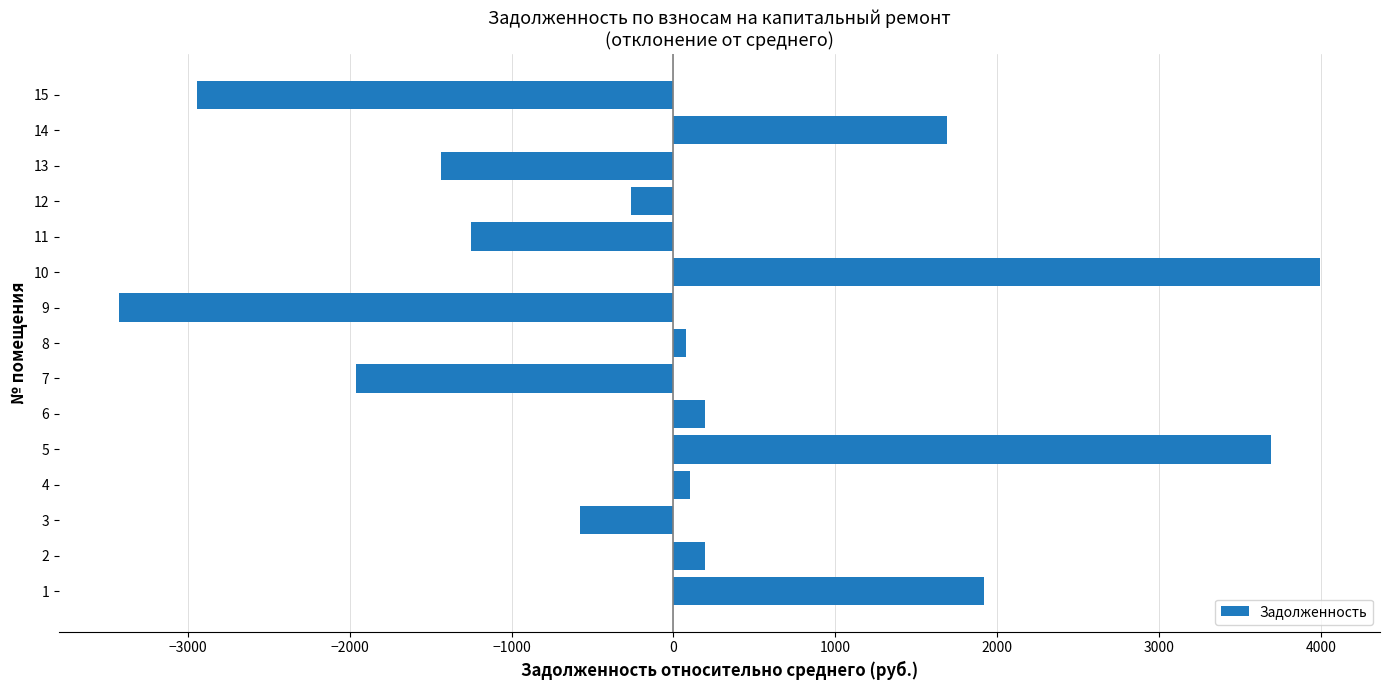

At which category does the chart reach its peak across all series?

10